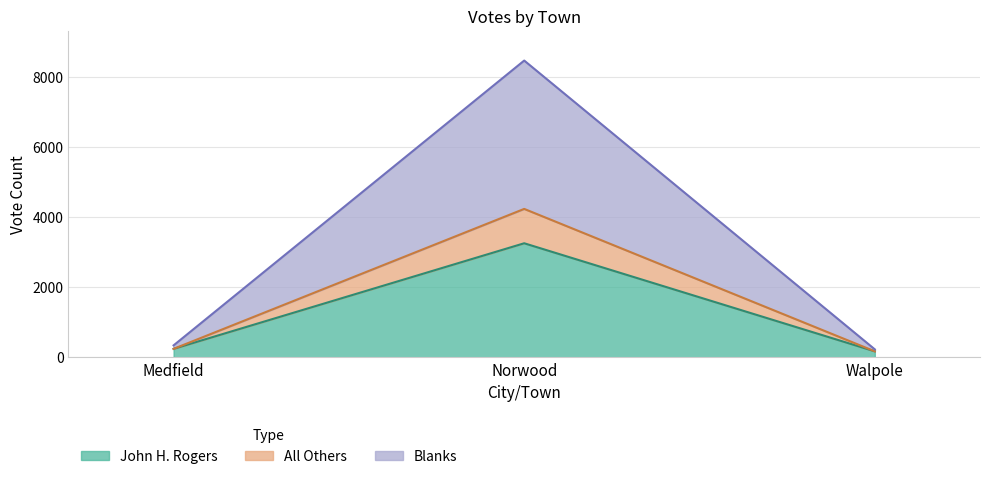

True or false: John H. Rogers has a value of 3251 at Norwood.

True